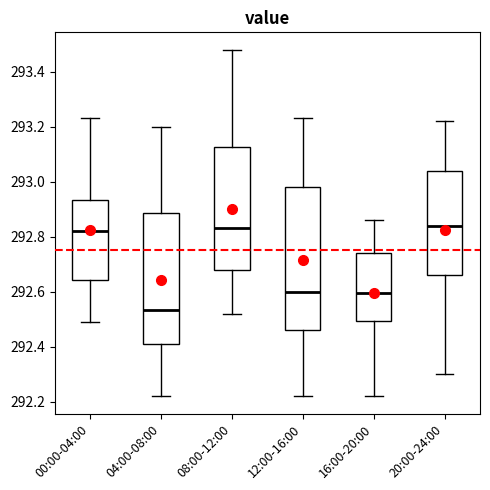

Reading left to right, read every box against the y-axis: the position of its median line, the range the box covers, and the ends of its whiskers. The values are not printed on the chart, so give them approximately, as read against the axis.

00:00-04:00: median 292.82, box 292.64 to 292.94, whiskers 292.50 to 293.24
04:00-08:00: median 292.54, box 292.42 to 292.88, whiskers 292.22 to 293.20
08:00-12:00: median 292.84, box 292.68 to 293.12, whiskers 292.52 to 293.48
12:00-16:00: median 292.60, box 292.46 to 292.98, whiskers 292.22 to 293.24
16:00-20:00: median 292.60, box 292.50 to 292.74, whiskers 292.22 to 292.86
20:00-24:00: median 292.84, box 292.66 to 293.04, whiskers 292.30 to 293.22